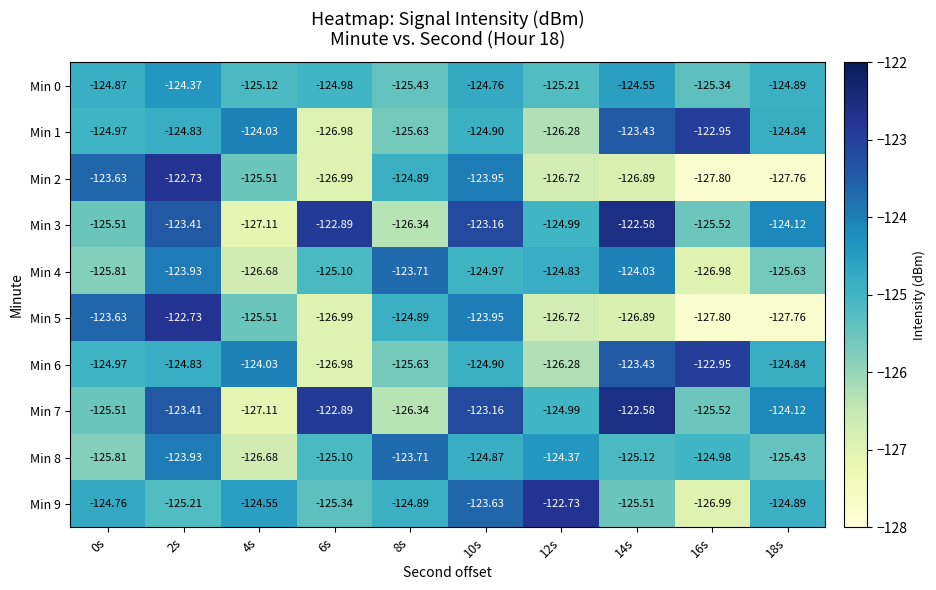

At which category is the sum across all series the highest?

2s